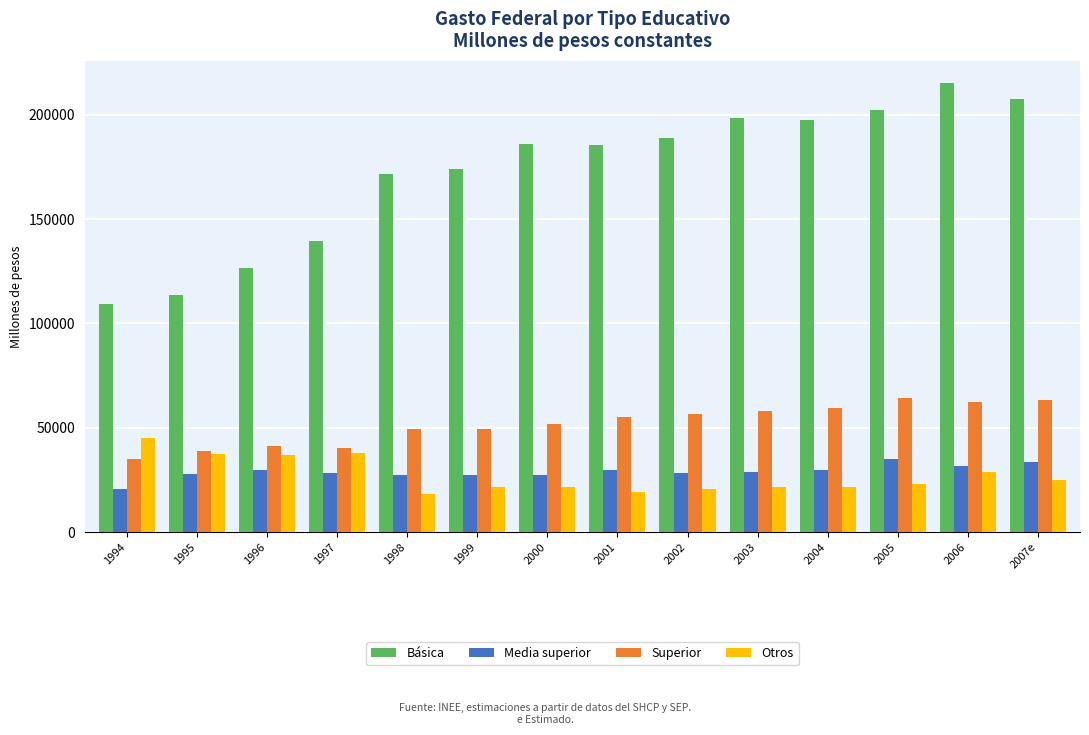

What is the approximate value of Media superior at 2000?

27570.4